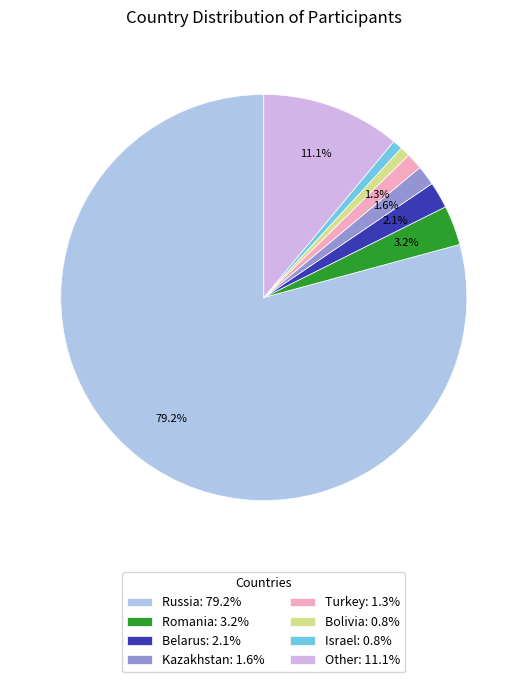

Between Romania: 3.2% and Kazakhstan: 1.6%, which is larger?

Romania: 3.2%